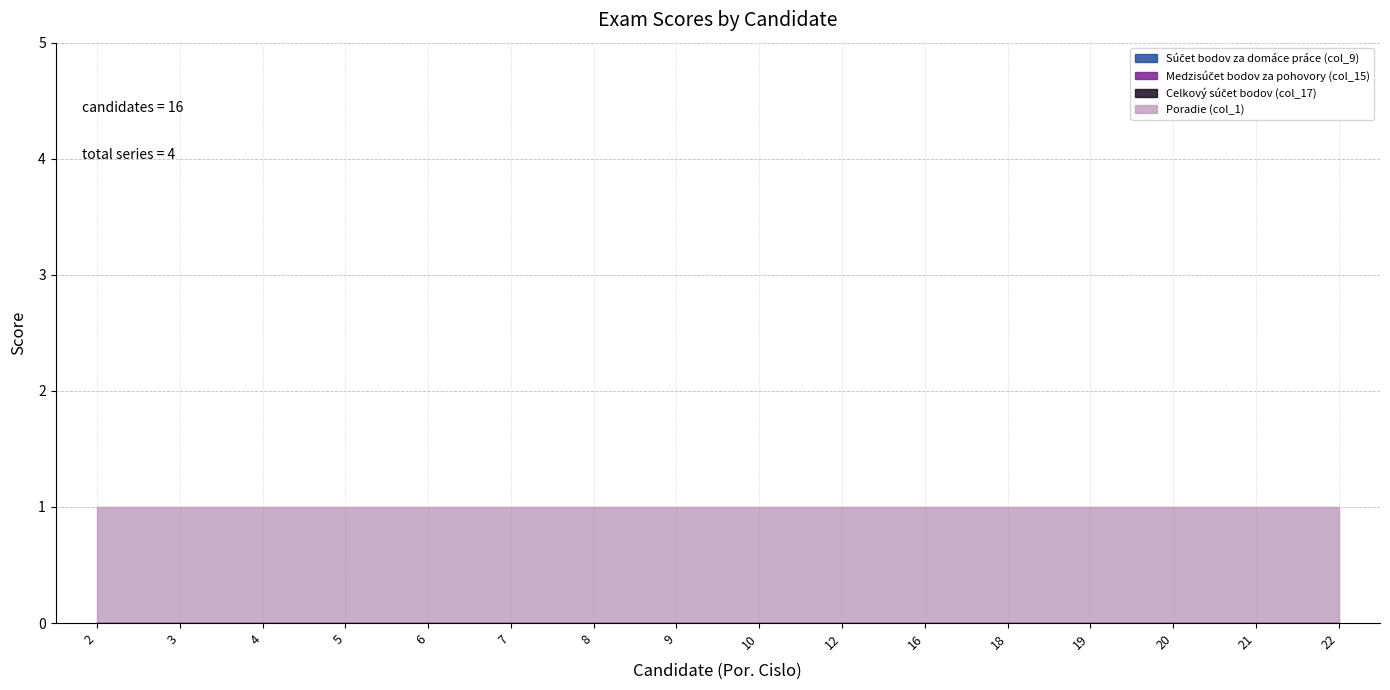

True or false: Súčet bodov za domáce práce (col_9) and Poradie (col_1) cross at least once.

False